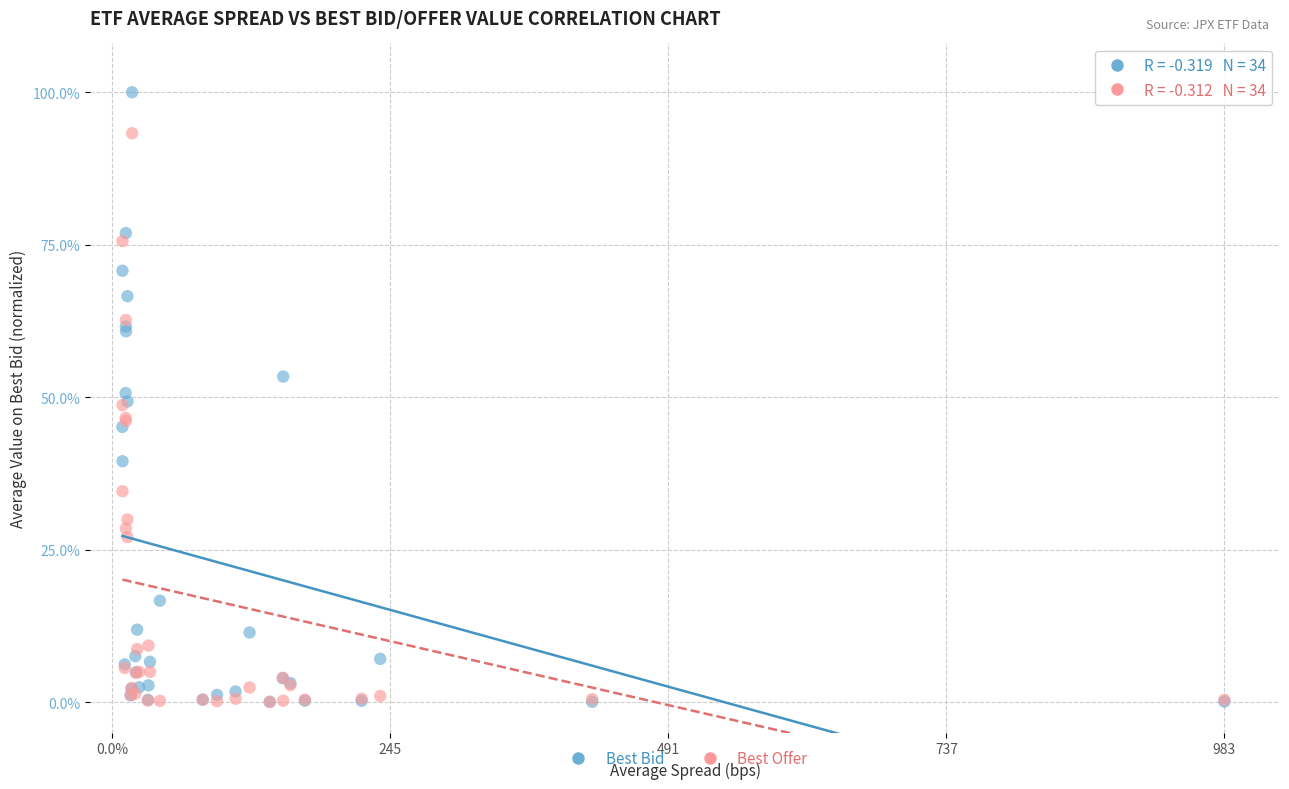

Which series reaches the maximum Y coordinate?

Best Bid